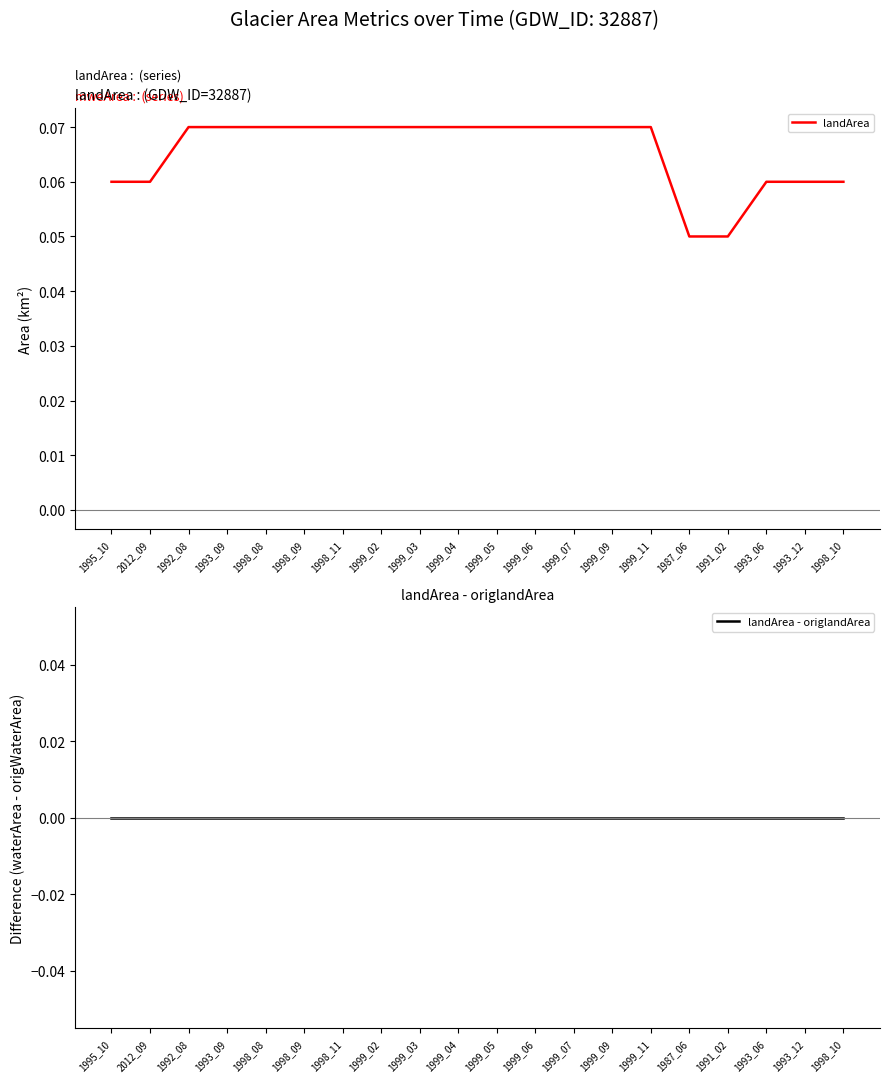

At which category is the sum across all series the highest?

1992_08